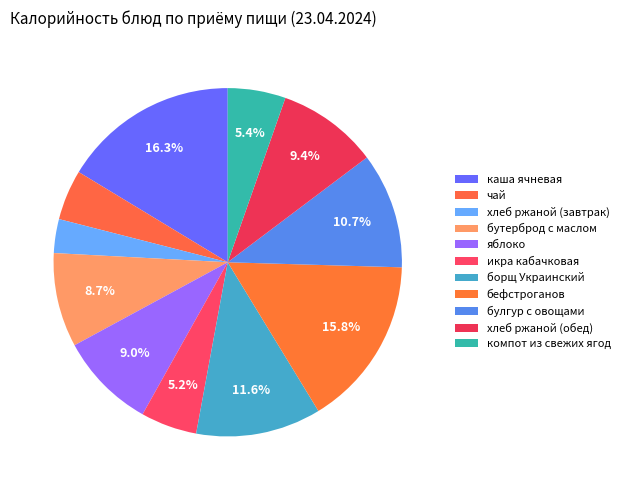

How many segments does this pie chart have?

11